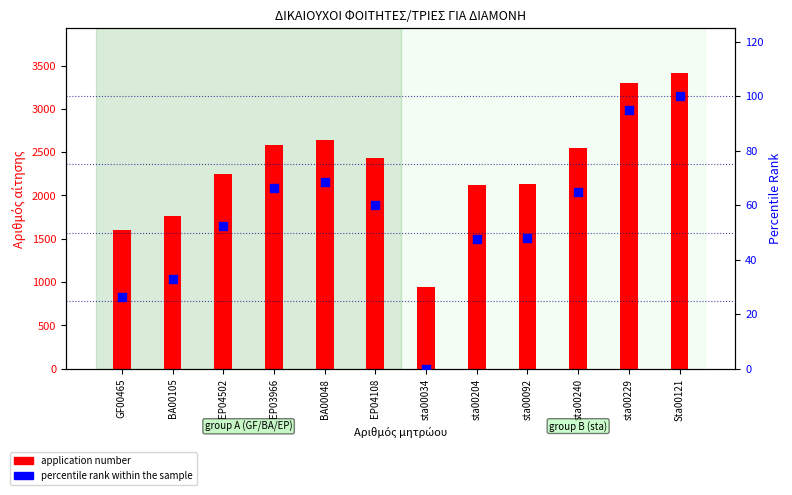

Which series has the widest spread of Y values?

application number